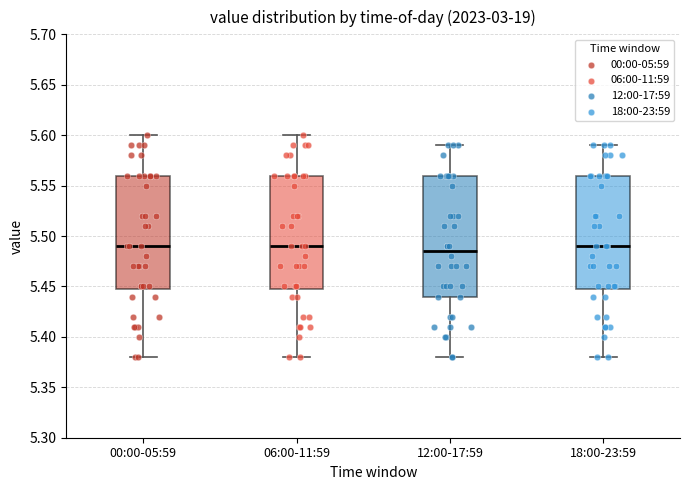

Reading left to right, read every box against the y-axis: the position of its median line, the range the box covers, and the ends of its whiskers. The values are not printed on the chart, so give them approximately, as read against the axis.

00:00-05:59: median 5.490, box 5.450 to 5.560, whiskers 5.380 to 5.600
06:00-11:59: median 5.490, box 5.450 to 5.560, whiskers 5.380 to 5.600
12:00-17:59: median 5.485, box 5.440 to 5.560, whiskers 5.380 to 5.590
18:00-23:59: median 5.490, box 5.450 to 5.560, whiskers 5.380 to 5.590